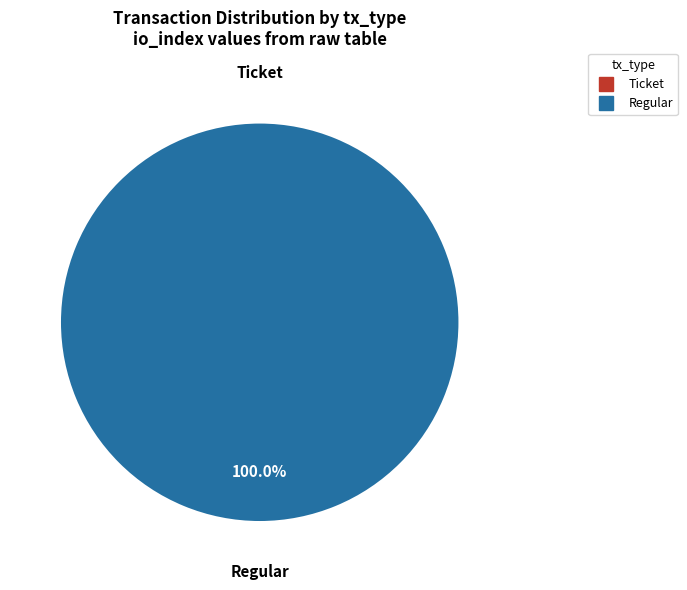

The Ticket slice represents 0% of the pie. True or false?

True